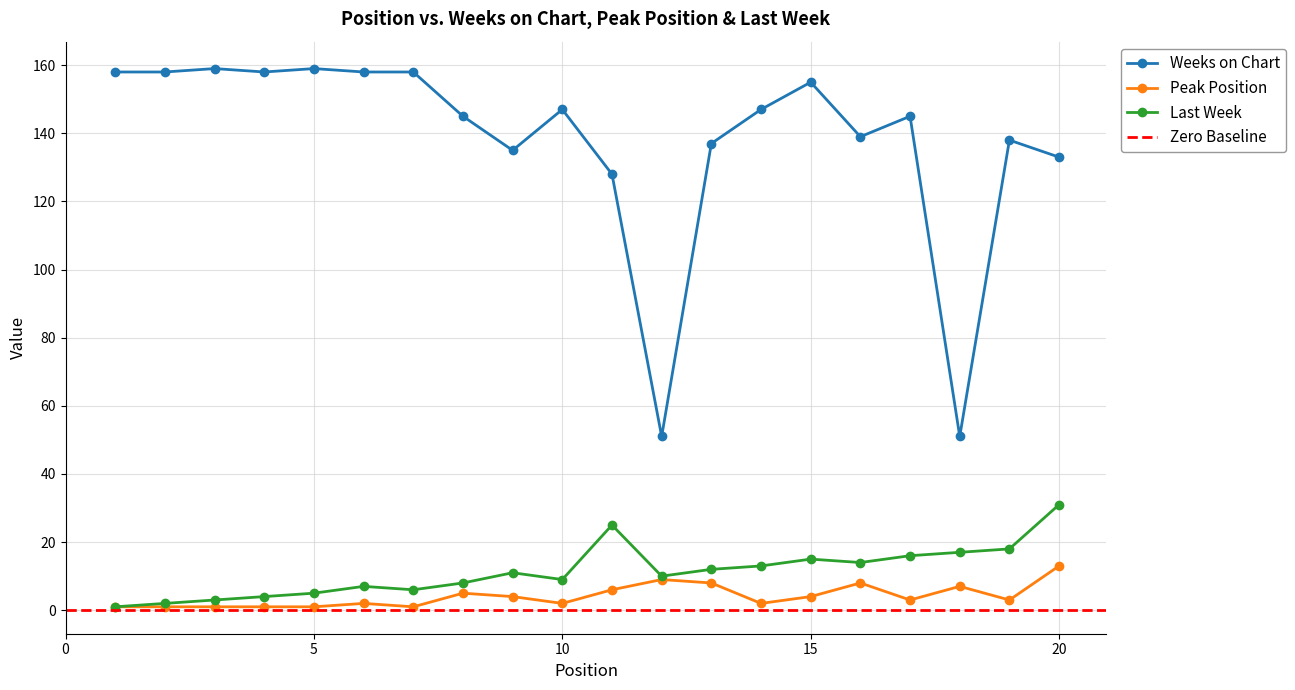

What is the difference between the highest and lowest values at 7?

157